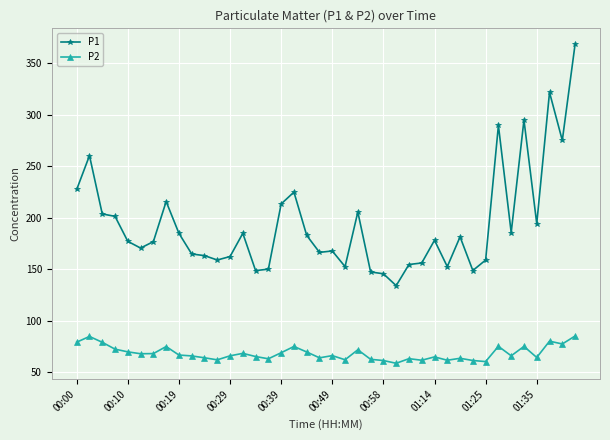

List the series in order of their overall mean, lowest first.

P2, P1